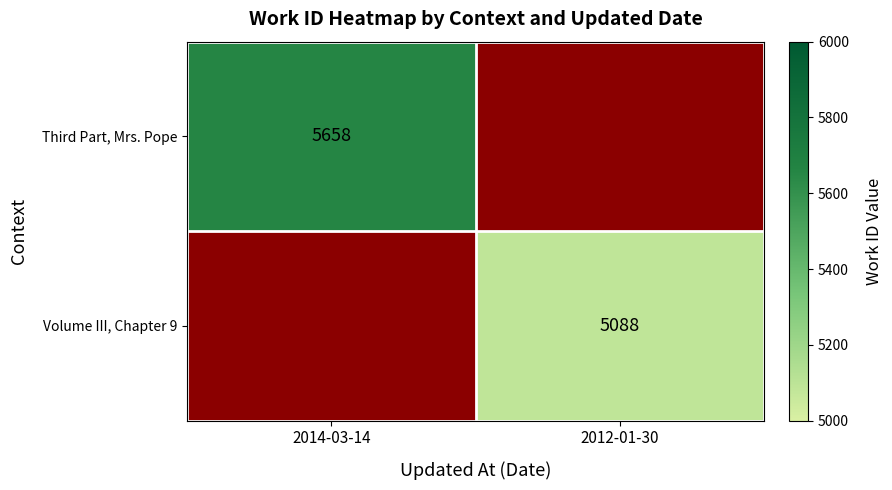

True or false: Volume III, Chapter 9 has a value of 6990 at 2012-01-30.

False